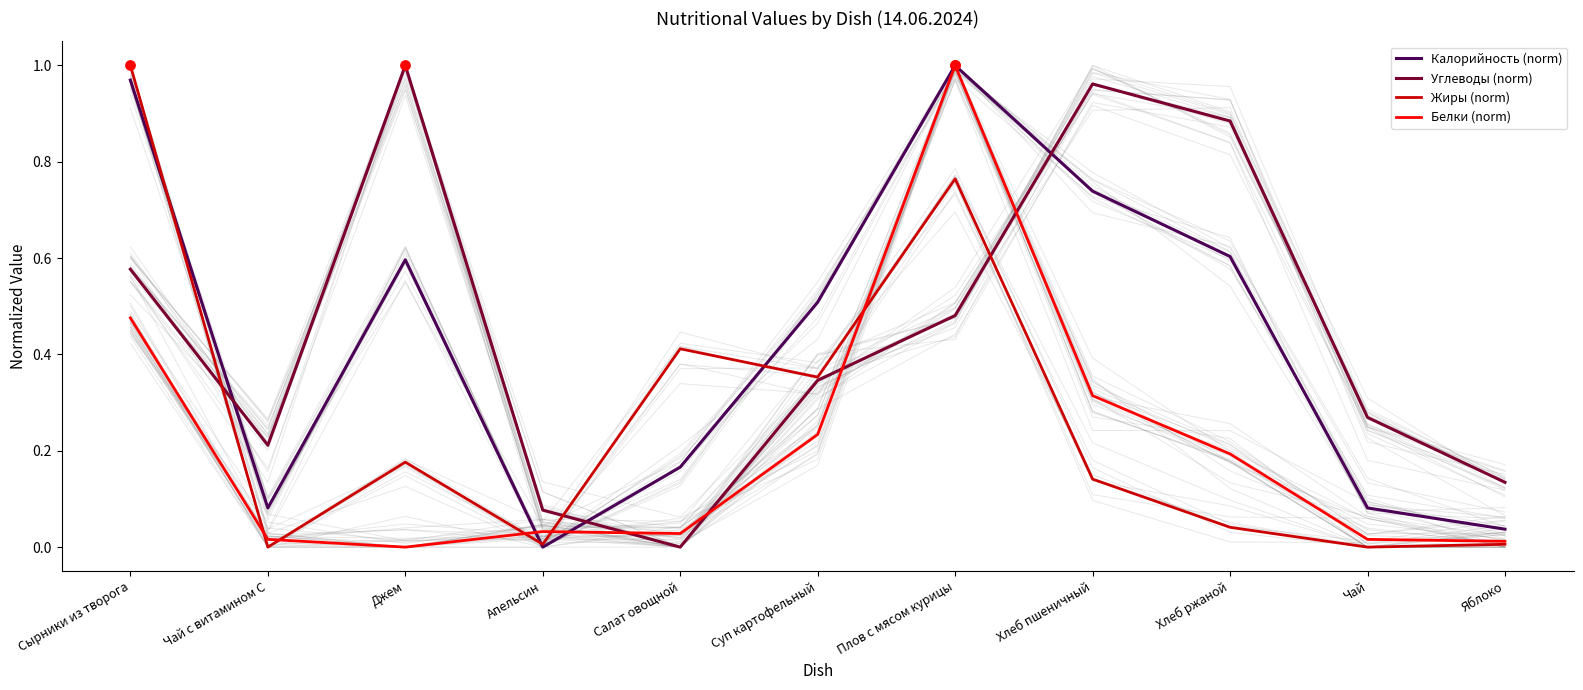

What are all the series names shown in the legend?

Калорийность (norm), Углеводы (norm), Жиры (norm), Белки (norm)